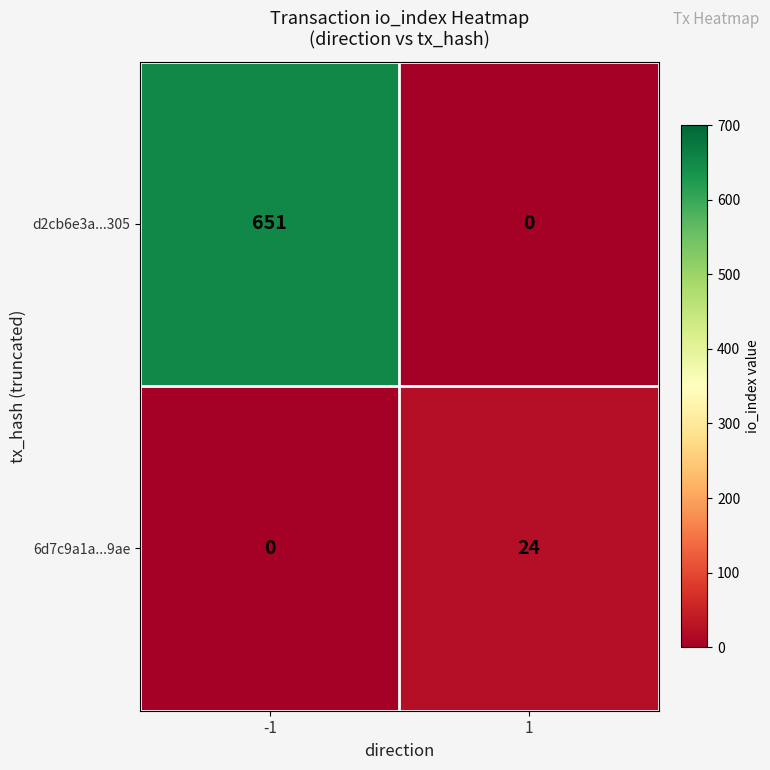

What is the difference between the highest and lowest values at 1?

24